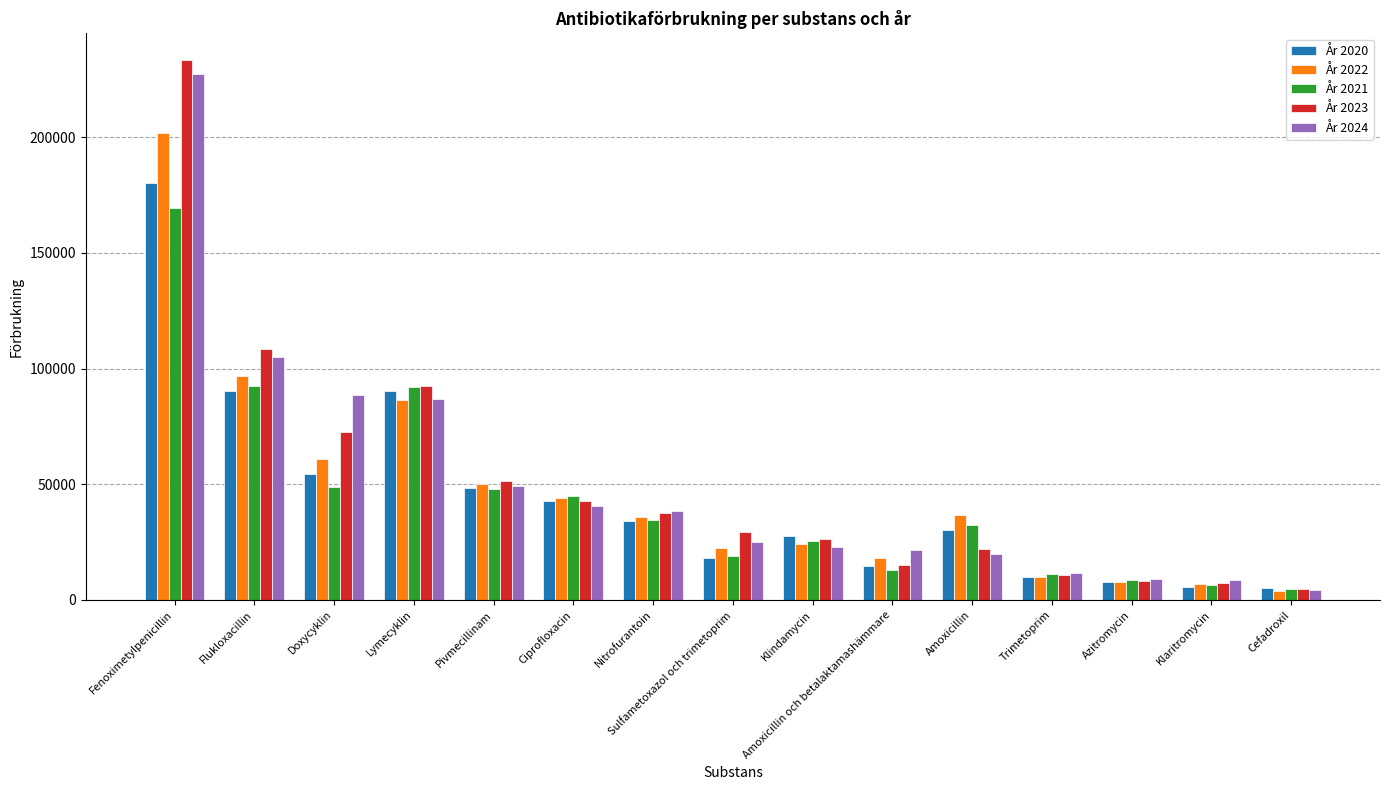

The År 2023 series shows 43035.3 at Klindamycin. True or false?

False